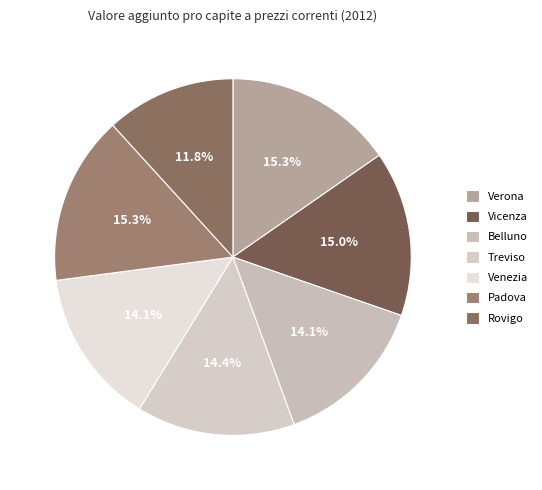

To the nearest percent, what is the difference between the largest and smallest slice percentages?

4%